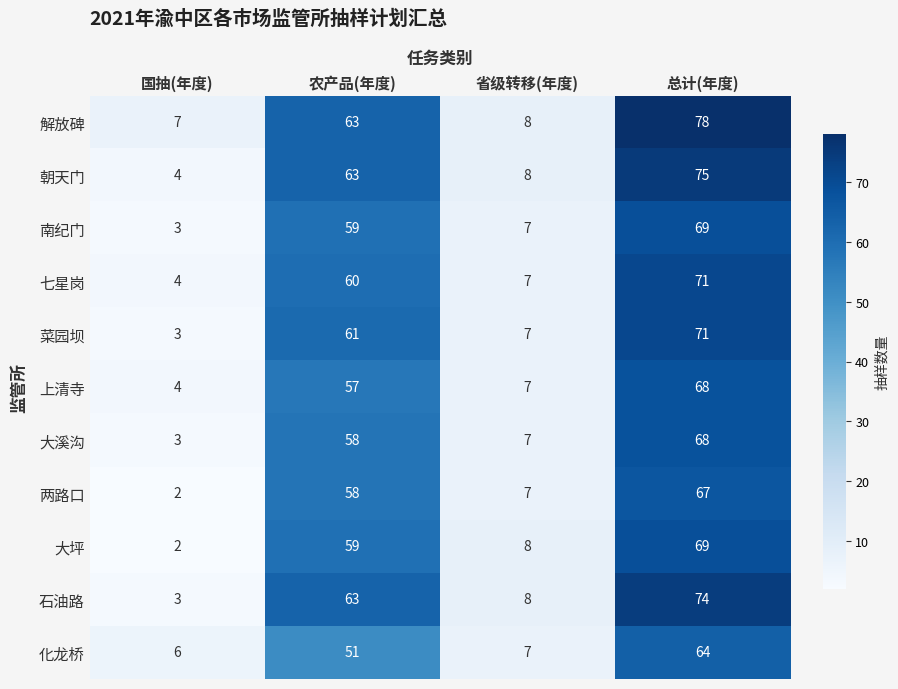

At which label is 化龙桥 closest to 35?

农产品(年度)